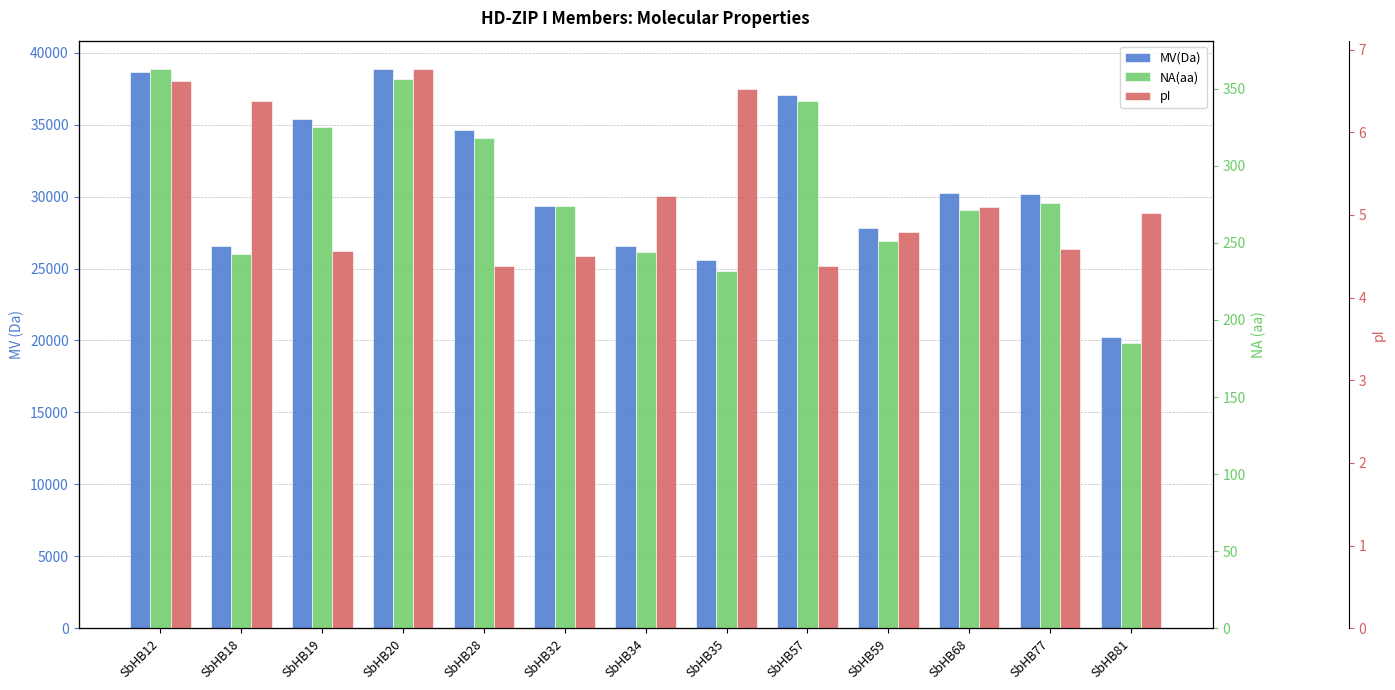

What is the sum of the pI values at SbHB34 and SbHB20?

12.0